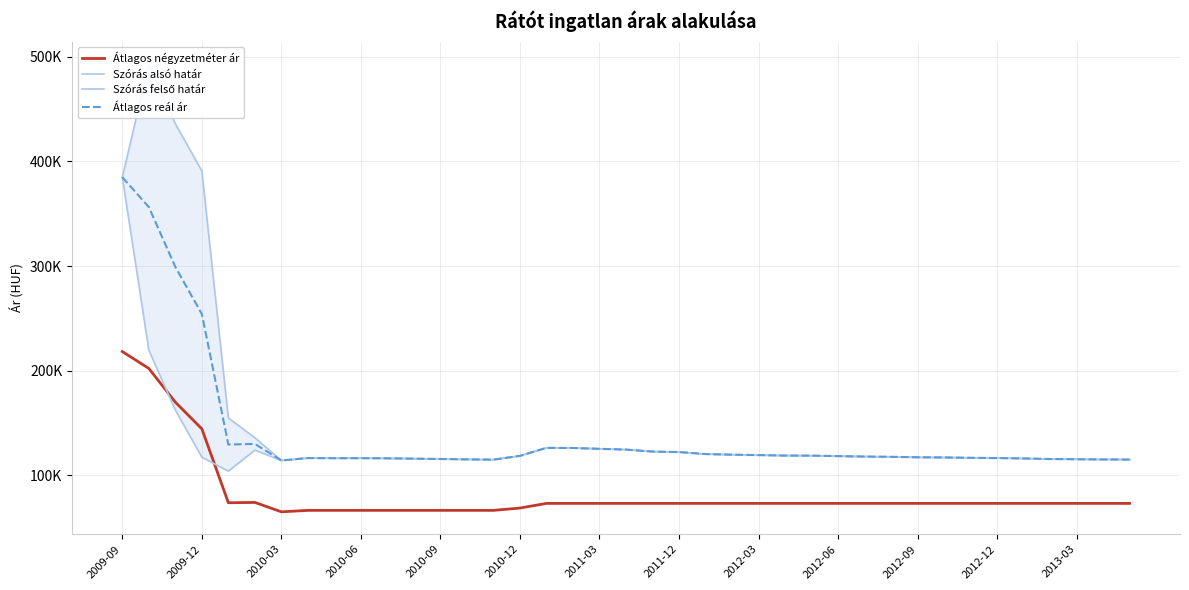

True or false: Átlagos reál ár and Átlagos négyzetméter ár intersect in this chart.

False